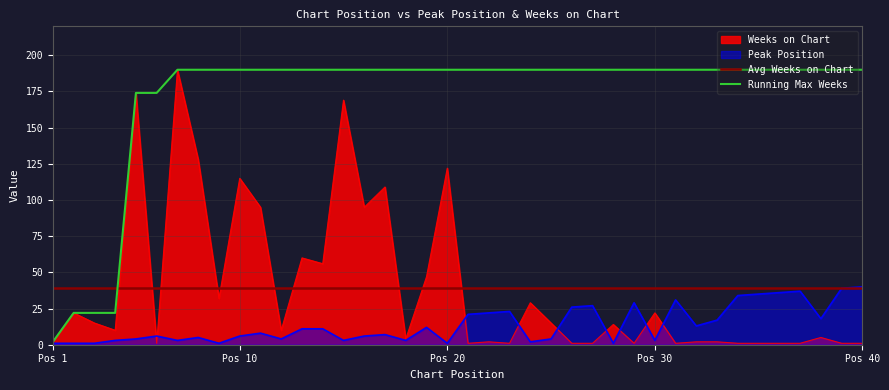

The Weeks on Chart series shows 122 at Pos 20. True or false?

True